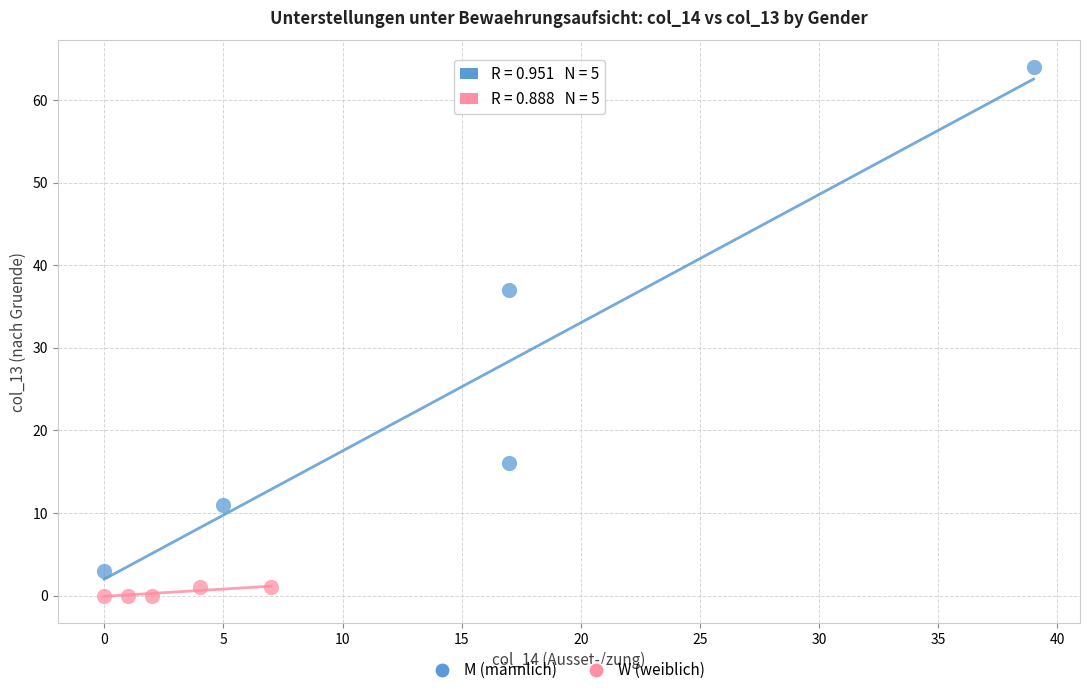

What are all the series names shown in the legend?

M (männlich), W (weiblich)